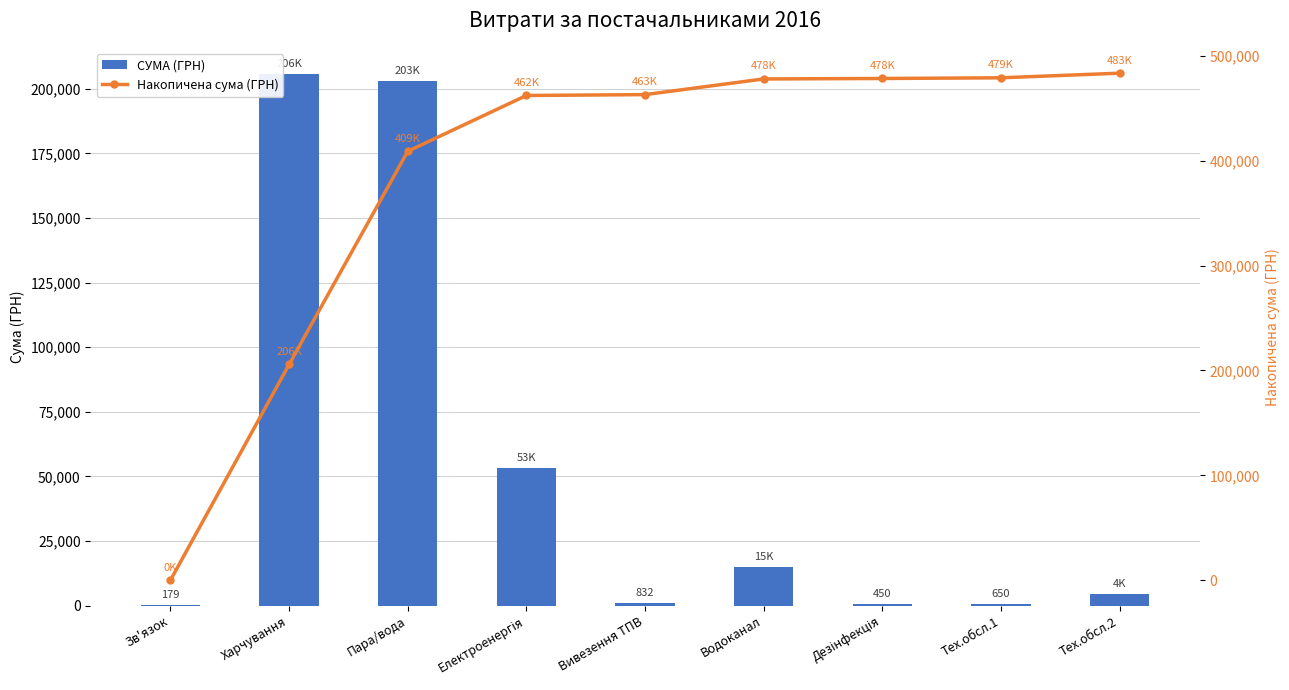

What is the highest value of the СУМА (ГРН) series?

205568.9